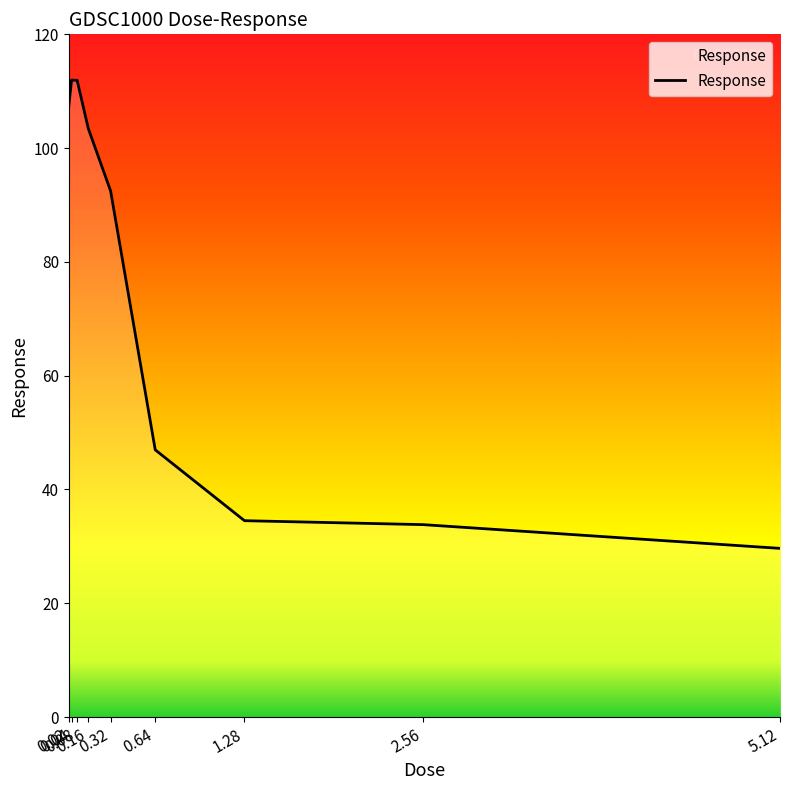

Reading left to right, list all the values displayed in this chart.

0.02=107.4	0.04=111.9	0.08=111.9	0.16=103.4	0.32=92.5	0.64=47.0	1.28=34.5	2.56=33.8	5.12=29.6